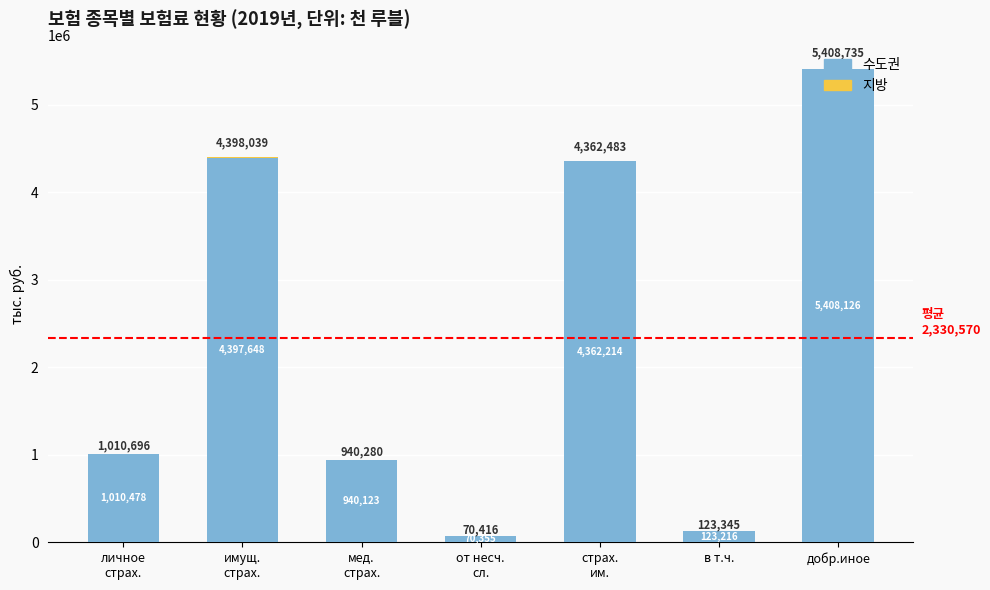

How many series are shown in this chart?

2